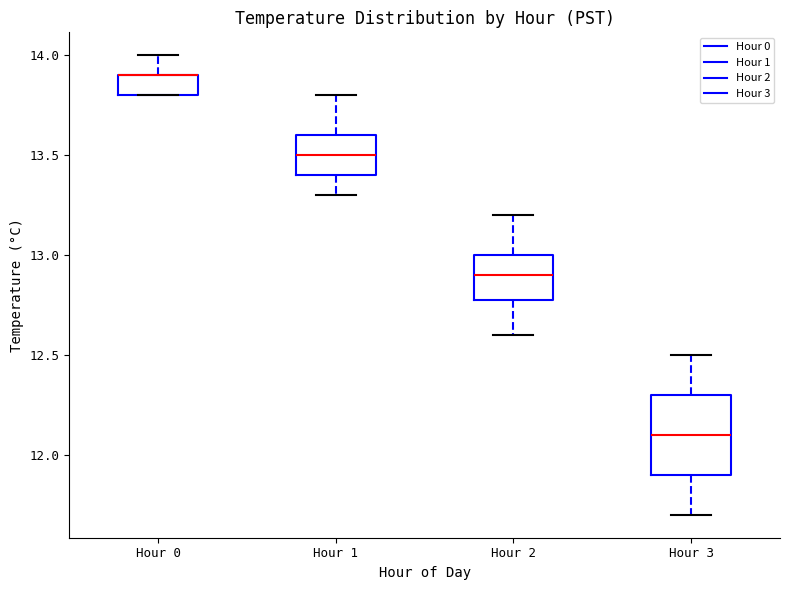

Reading left to right, transcribe this box plot: for each box, give where its median line is, the range the box spans, and where its two whiskers end, as read against the y-axis. The values are not printed on the chart, so give them approximately, as read against the axis.

Hour 0: median 13.9 (drawn on the box's upper edge), box 13.8 to 13.9, whiskers 13.8 to 14.0
Hour 1: median 13.5, box 13.4 to 13.6, whiskers 13.3 to 13.8
Hour 2: median 12.9, box 12.8 to 13.0, whiskers 12.6 to 13.2
Hour 3: median 12.1, box 11.9 to 12.3, whiskers 11.7 to 12.5